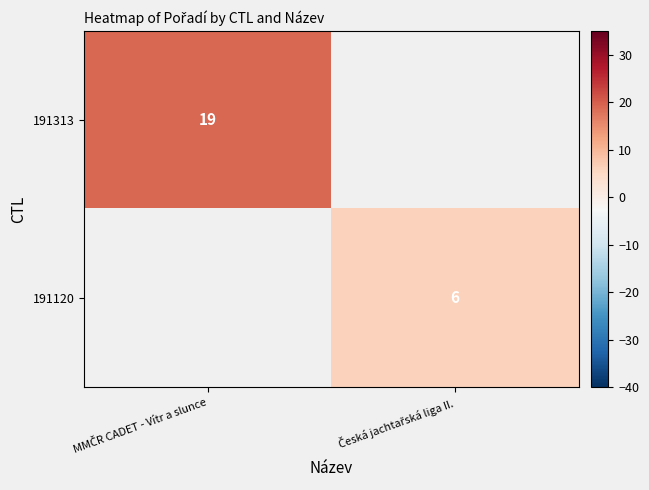

What is the smallest value displayed?

6.0